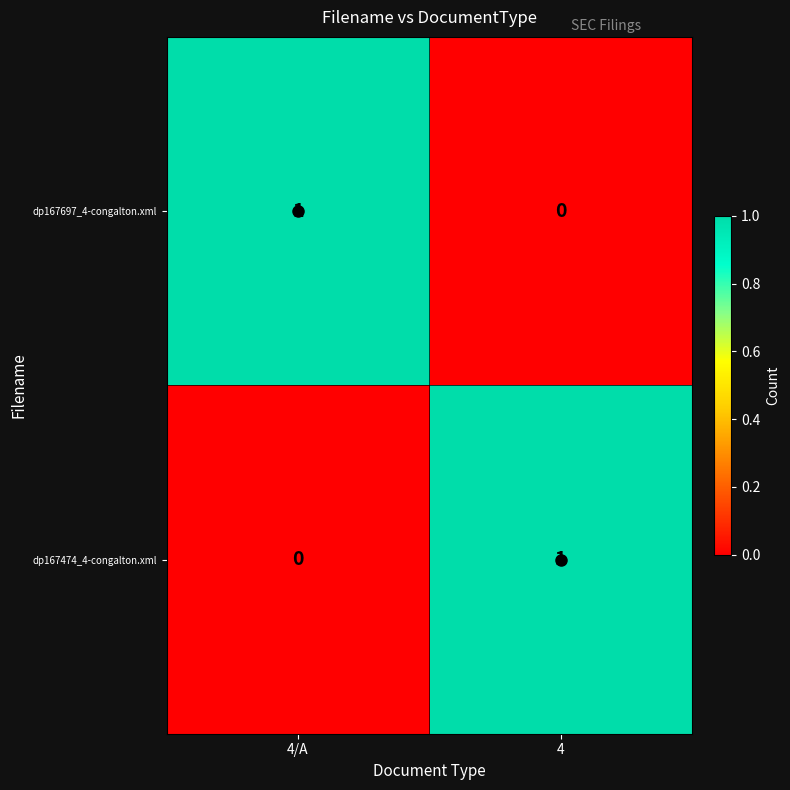

What is the greatest value displayed?

1